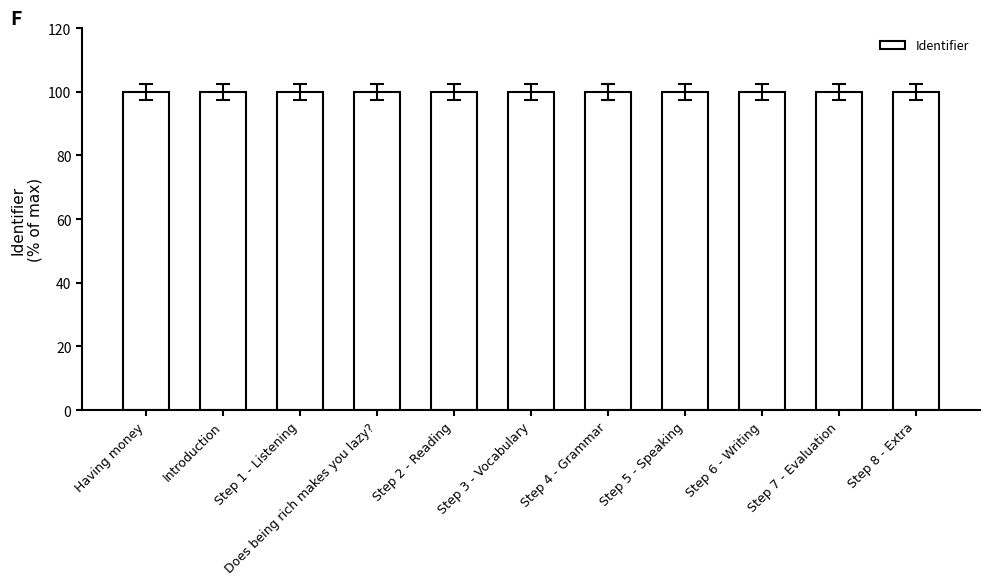

What is the value of the 11th bar from the left?

100.0